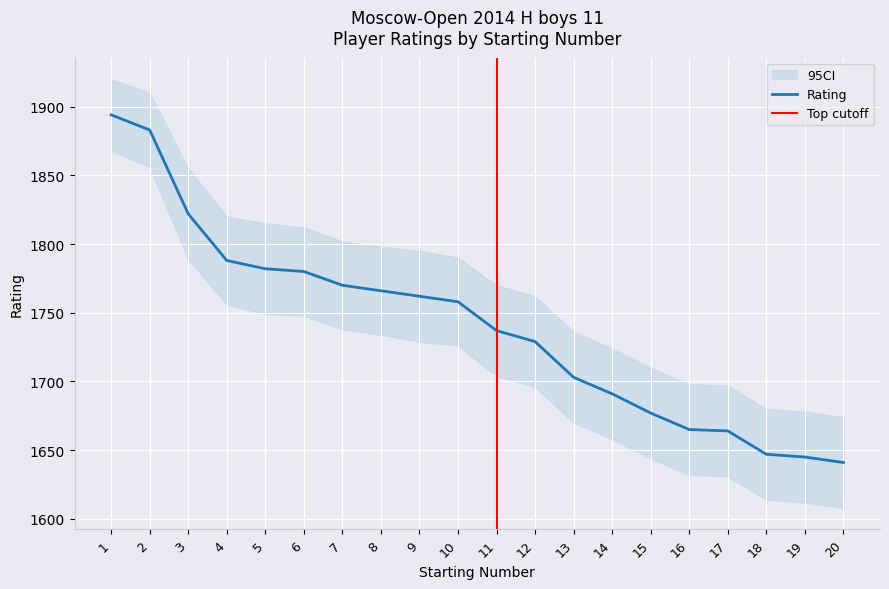

How many lines are shown in the chart?

1